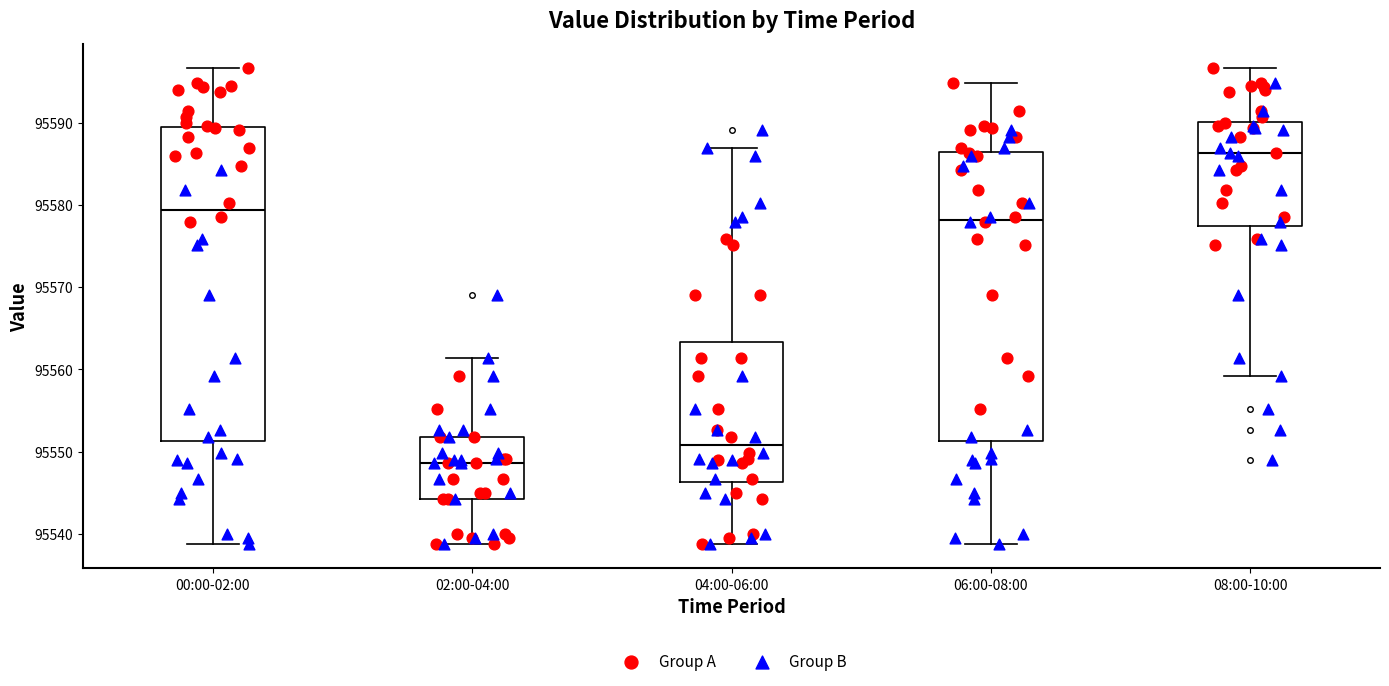

Reading left to right, read every box against the y-axis: the position of its median line, the range the box covers, and the ends of its whiskers. The values are not printed on the chart, so give them approximately, as read against the axis.

00:00-02:00: median 95579, box 95551 to 95589, whiskers 95539 to 95597
02:00-04:00: median 95549, box 95544 to 95552, whiskers 95539 to 95561
04:00-06:00: median 95551, box 95546 to 95563, whiskers 95539 to 95587
06:00-08:00: median 95578, box 95551 to 95586, whiskers 95539 to 95595
08:00-10:00: median 95586, box 95577 to 95590, whiskers 95559 to 95597